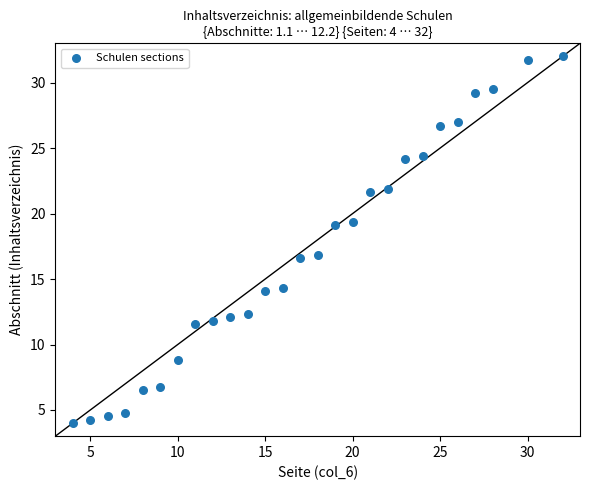

What is the range of Y values (max minus min)?

28.0